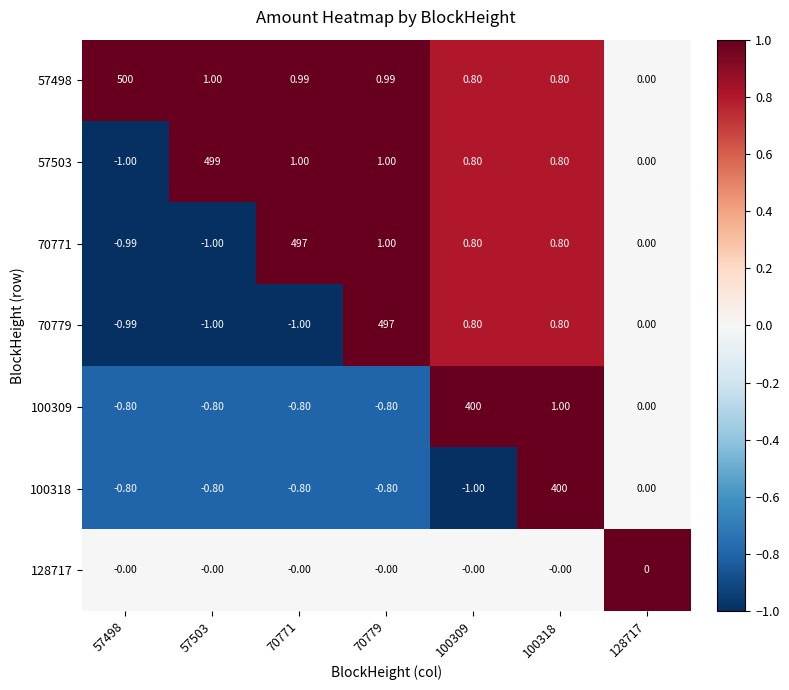

At which category does the chart reach its peak across all series?

57498